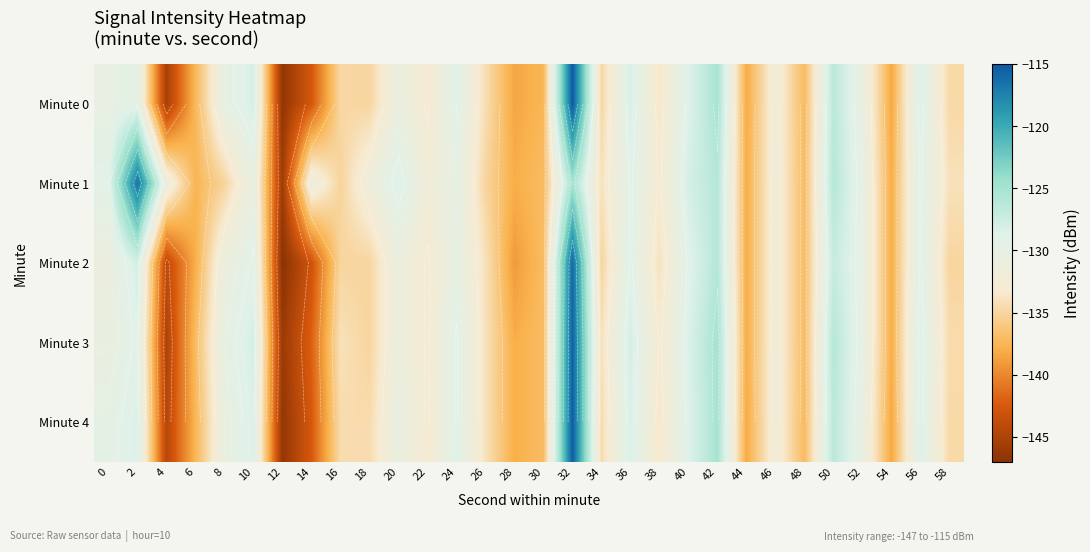

What is the total value across all series at 48?

-685.2